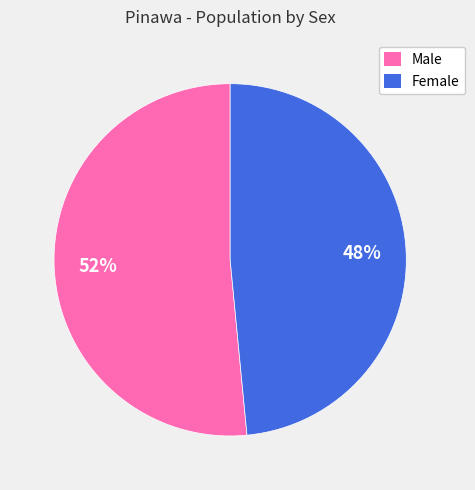

Which category has the biggest portion of the pie?

Male